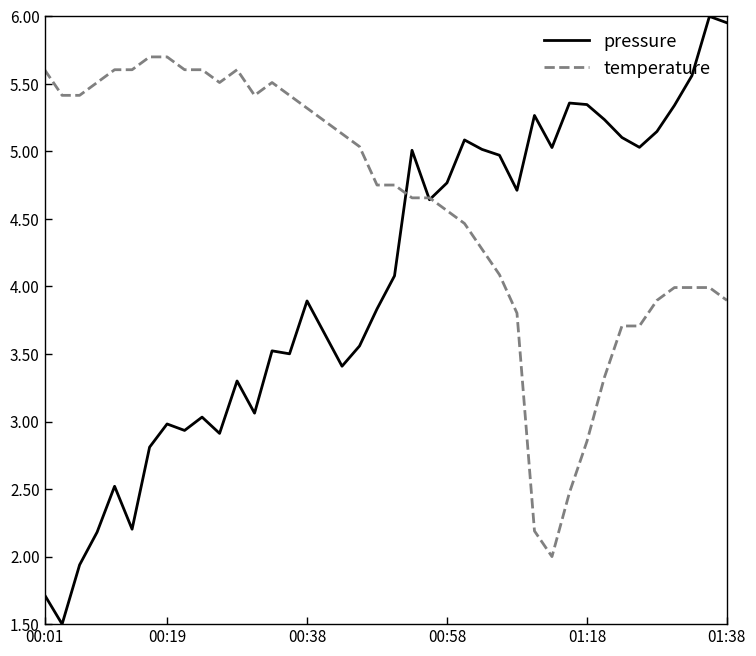

Which series has the largest range (max minus min)?

pressure